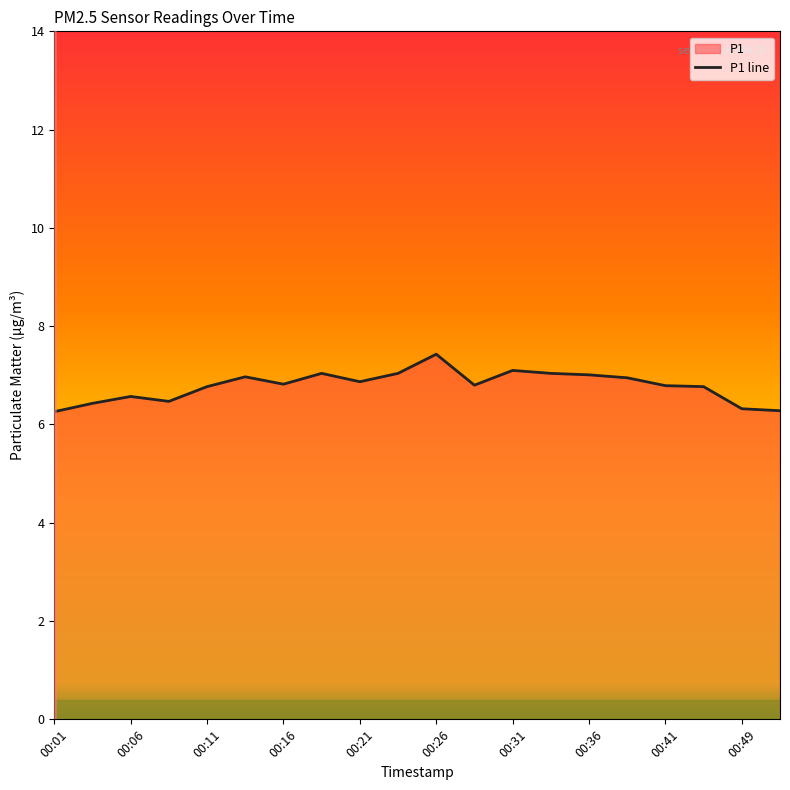

What is the greatest value displayed?

7.4